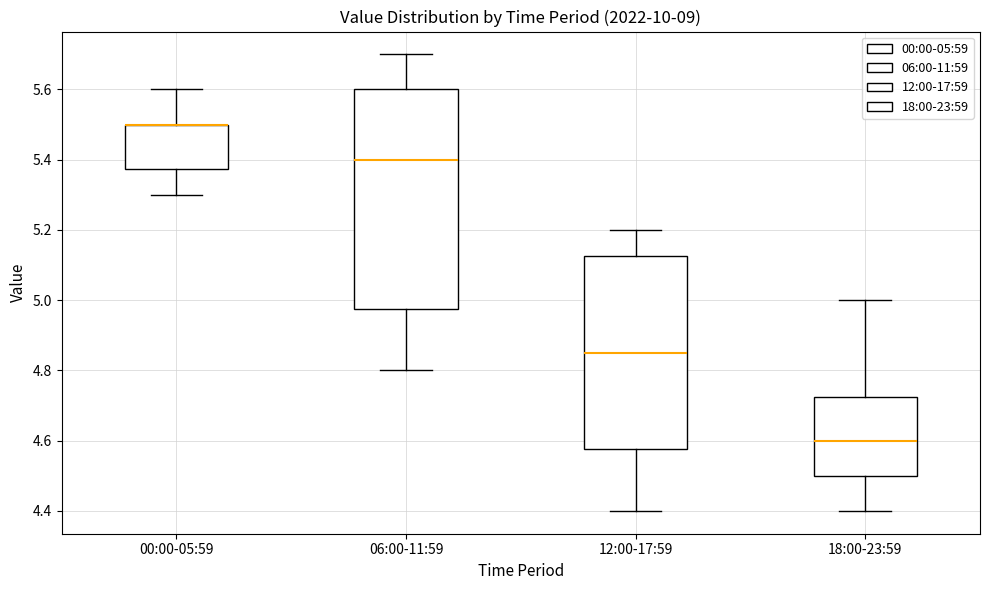

Where is the upper edge of the box for 18:00-23:59 on the y-axis? The values are not printed on the chart, so give them approximately, as read against the axis.

4.72